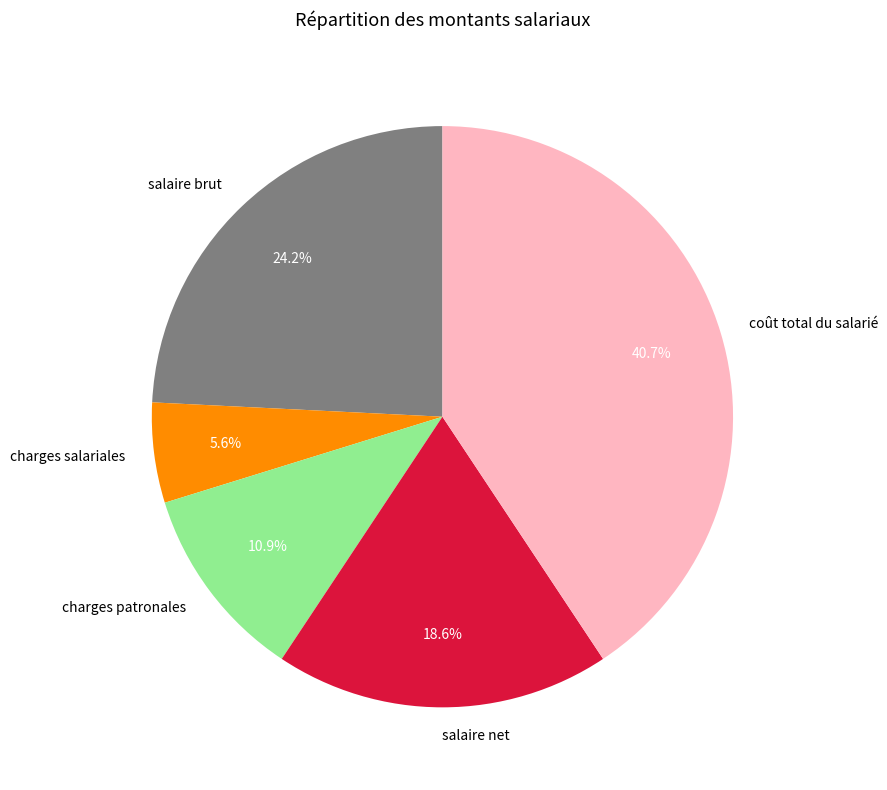

Is the sum of charges patronales and charges salariales greater than half?

No